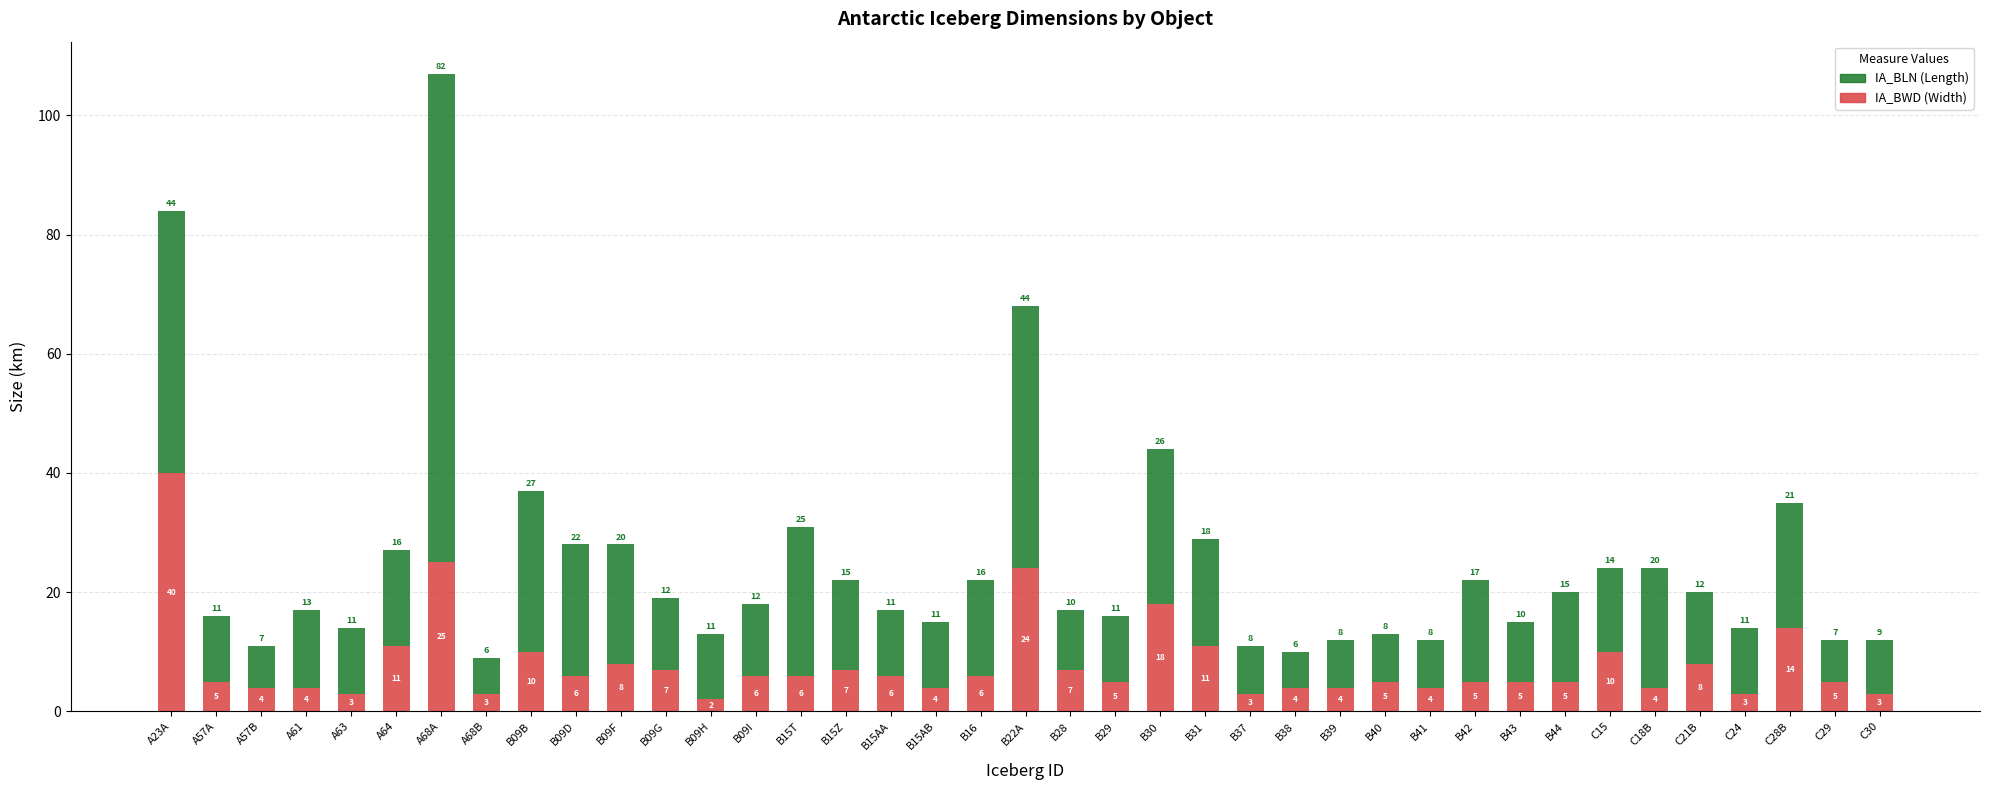

At which category is the sum across all series the highest?

A68A